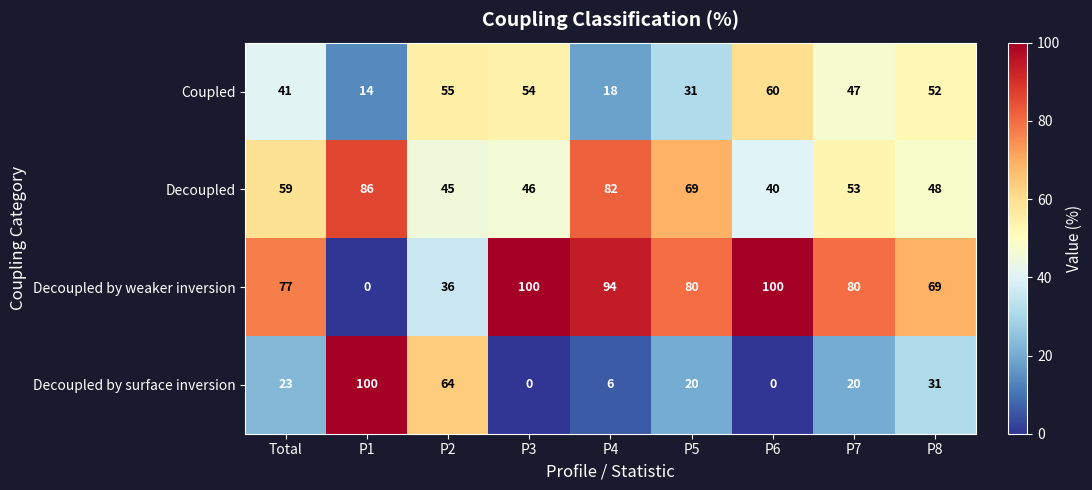

Which series has the largest total across all categories?

Decoupled by weaker inversion